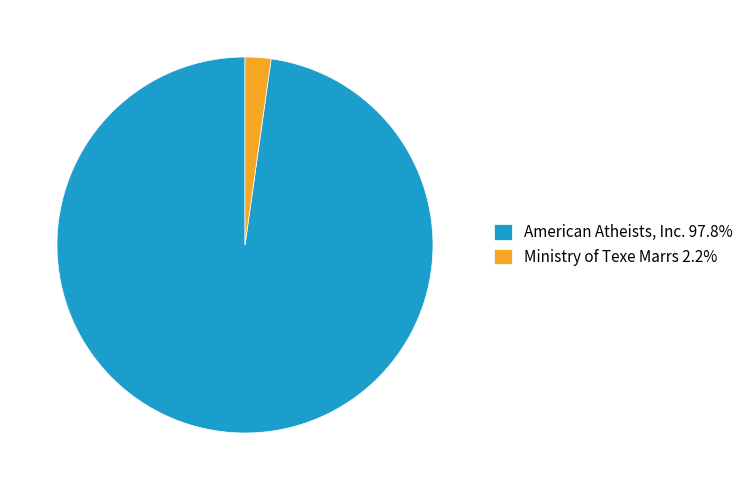

Approximately how many times larger is the value at American Atheists, Inc. 97.8% compared to Ministry of Texe Marrs 2.2%?

44.0